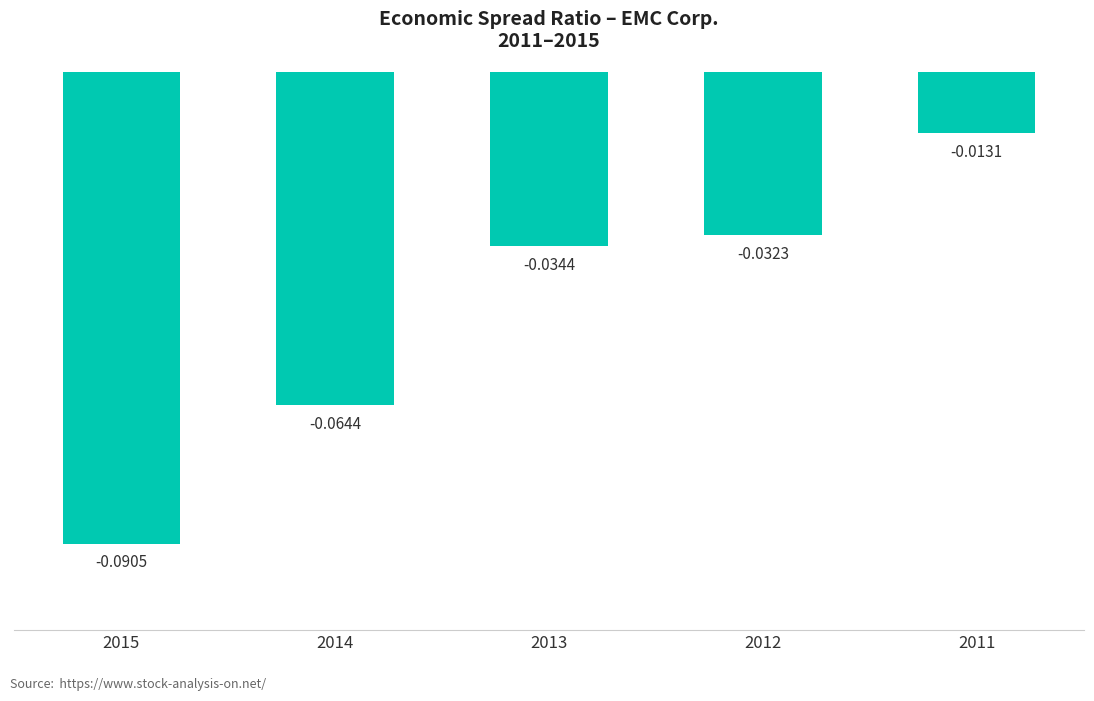

Which has a higher value, 2015 or 2013?

2013